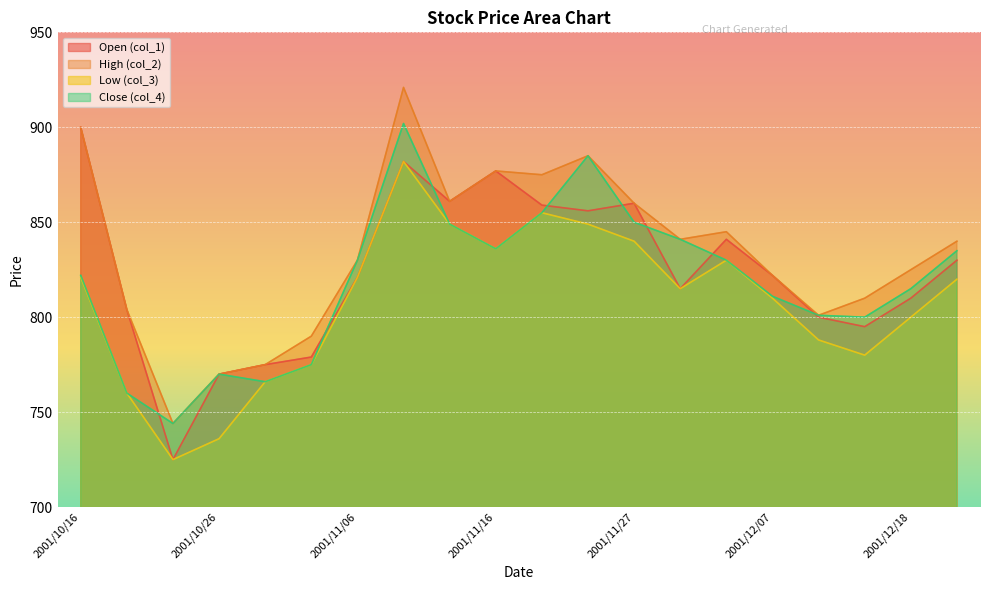

After their last crossing, which series has the higher values: col_4 or col_1?

col_4